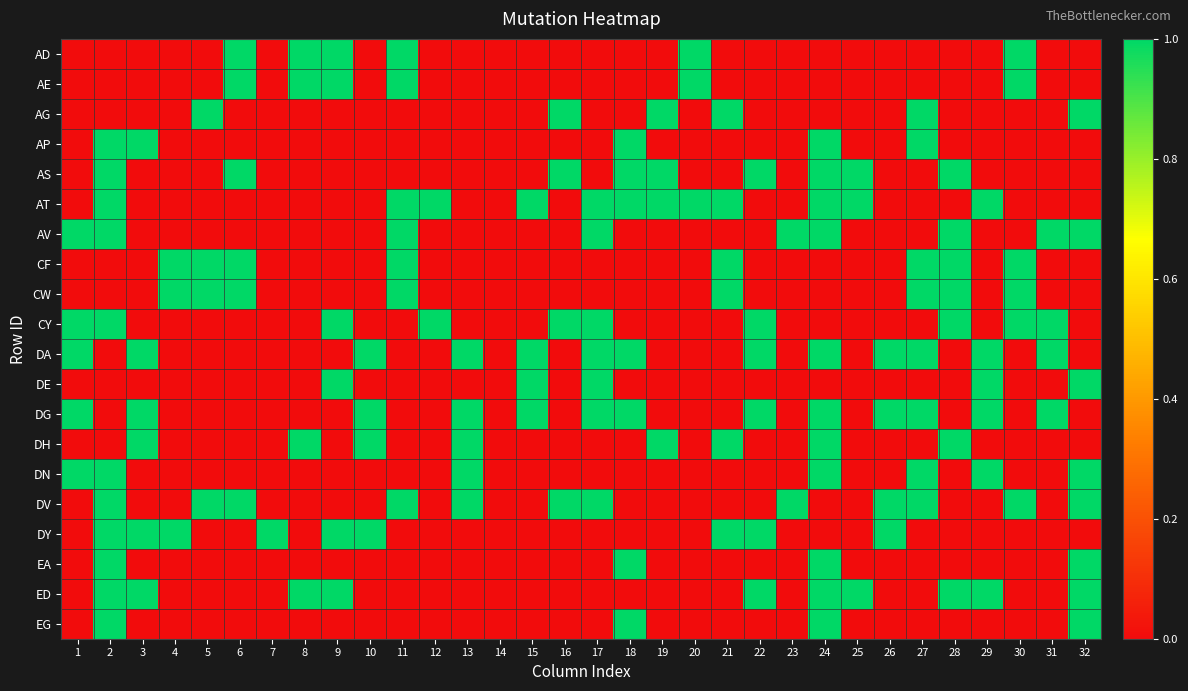

Reading left to right, what are all the values shown in this chart?

AD: 1=0	2=0	3=0	4=0	5=0	6=1	7=0	8=1	9=1	10=0	11=1	12=0	13=0	14=0	15=0	16=0	17=0	18=0	19=0	20=1	21=0	22=0	23=0	24=0	25=0	26=0	27=0	28=0	29=0	30=1	31=0	32=0
AE: 1=0	2=0	3=0	4=0	5=0	6=1	7=0	8=1	9=1	10=0	11=1	12=0	13=0	14=0	15=0	16=0	17=0	18=0	19=0	20=1	21=0	22=0	23=0	24=0	25=0	26=0	27=0	28=0	29=0	30=1	31=0	32=0
AG: 1=0	2=0	3=0	4=0	5=1	6=0	7=0	8=0	9=0	10=0	11=0	12=0	13=0	14=0	15=0	16=1	17=0	18=0	19=1	20=0	21=1	22=0	23=0	24=0	25=0	26=0	27=1	28=0	29=0	30=0	31=0	32=1
AP: 1=0	2=1	3=1	4=0	5=0	6=0	7=0	8=0	9=0	10=0	11=0	12=0	13=0	14=0	15=0	16=0	17=0	18=1	19=0	20=0	21=0	22=0	23=0	24=1	25=0	26=0	27=1	28=0	29=0	30=0	31=0	32=0
AS: 1=0	2=1	3=0	4=0	5=0	6=1	7=0	8=0	9=0	10=0	11=0	12=0	13=0	14=0	15=0	16=1	17=0	18=1	19=1	20=0	21=0	22=1	23=0	24=1	25=1	26=0	27=0	28=1	29=0	30=0	31=0	32=0
AT: 1=0	2=1	3=0	4=0	5=0	6=0	7=0	8=0	9=0	10=0	11=1	12=1	13=0	14=0	15=1	16=0	17=1	18=1	19=1	20=1	21=1	22=0	23=0	24=1	25=1	26=0	27=0	28=0	29=1	30=0	31=0	32=0
AV: 1=1	2=1	3=0	4=0	5=0	6=0	7=0	8=0	9=0	10=0	11=1	12=0	13=0	14=0	15=0	16=0	17=1	18=0	19=0	20=0	21=0	22=0	23=1	24=1	25=0	26=0	27=0	28=1	29=0	30=0	31=1	32=1
CF: 1=0	2=0	3=0	4=1	5=1	6=1	7=0	8=0	9=0	10=0	11=1	12=0	13=0	14=0	15=0	16=0	17=0	18=0	19=0	20=0	21=1	22=0	23=0	24=0	25=0	26=0	27=1	28=1	29=0	30=1	31=0	32=0
CW: 1=0	2=0	3=0	4=1	5=1	6=1	7=0	8=0	9=0	10=0	11=1	12=0	13=0	14=0	15=0	16=0	17=0	18=0	19=0	20=0	21=1	22=0	23=0	24=0	25=0	26=0	27=1	28=1	29=0	30=1	31=0	32=0
CY: 1=1	2=1	3=0	4=0	5=0	6=0	7=0	8=0	9=1	10=0	11=0	12=1	13=0	14=0	15=0	16=1	17=1	18=0	19=0	20=0	21=0	22=1	23=0	24=0	25=0	26=0	27=0	28=1	29=0	30=1	31=1	32=0
DA: 1=1	2=0	3=1	4=0	5=0	6=0	7=0	8=0	9=0	10=1	11=0	12=0	13=1	14=0	15=1	16=0	17=1	18=1	19=0	20=0	21=0	22=1	23=0	24=1	25=0	26=1	27=1	28=0	29=1	30=0	31=1	32=0
DE: 1=0	2=0	3=0	4=0	5=0	6=0	7=0	8=0	9=1	10=0	11=0	12=0	13=0	14=0	15=1	16=0	17=1	18=0	19=0	20=0	21=0	22=0	23=0	24=0	25=0	26=0	27=0	28=0	29=1	30=0	31=0	32=1
DG: 1=1	2=0	3=1	4=0	5=0	6=0	7=0	8=0	9=0	10=1	11=0	12=0	13=1	14=0	15=1	16=0	17=1	18=1	19=0	20=0	21=0	22=1	23=0	24=1	25=0	26=1	27=1	28=0	29=1	30=0	31=1	32=0
DH: 1=0	2=0	3=1	4=0	5=0	6=0	7=0	8=1	9=0	10=1	11=0	12=0	13=1	14=0	15=0	16=0	17=0	18=0	19=1	20=0	21=1	22=0	23=0	24=1	25=0	26=0	27=0	28=1	29=0	30=0	31=0	32=0
DN: 1=1	2=1	3=0	4=0	5=0	6=0	7=0	8=0	9=0	10=0	11=0	12=0	13=1	14=0	15=0	16=0	17=0	18=0	19=0	20=0	21=0	22=0	23=0	24=1	25=0	26=0	27=1	28=0	29=1	30=0	31=0	32=1
DV: 1=0	2=1	3=0	4=0	5=1	6=1	7=0	8=0	9=0	10=0	11=1	12=0	13=1	14=0	15=0	16=1	17=1	18=0	19=0	20=0	21=0	22=0	23=1	24=0	25=0	26=1	27=1	28=0	29=0	30=1	31=0	32=1
DY: 1=0	2=1	3=1	4=1	5=0	6=0	7=1	8=0	9=1	10=1	11=0	12=0	13=0	14=0	15=0	16=0	17=0	18=0	19=0	20=0	21=1	22=1	23=0	24=0	25=0	26=1	27=0	28=0	29=0	30=0	31=0	32=0
EA: 1=0	2=1	3=0	4=0	5=0	6=0	7=0	8=0	9=0	10=0	11=0	12=0	13=0	14=0	15=0	16=0	17=0	18=1	19=0	20=0	21=0	22=0	23=0	24=1	25=0	26=0	27=0	28=0	29=0	30=0	31=0	32=1
ED: 1=0	2=1	3=1	4=0	5=0	6=0	7=0	8=1	9=1	10=0	11=0	12=0	13=0	14=0	15=0	16=0	17=0	18=0	19=0	20=0	21=0	22=1	23=0	24=1	25=1	26=0	27=0	28=1	29=1	30=0	31=0	32=1
EG: 1=0	2=1	3=0	4=0	5=0	6=0	7=0	8=0	9=0	10=0	11=0	12=0	13=0	14=0	15=0	16=0	17=0	18=1	19=0	20=0	21=0	22=0	23=0	24=1	25=0	26=0	27=0	28=0	29=0	30=0	31=0	32=1